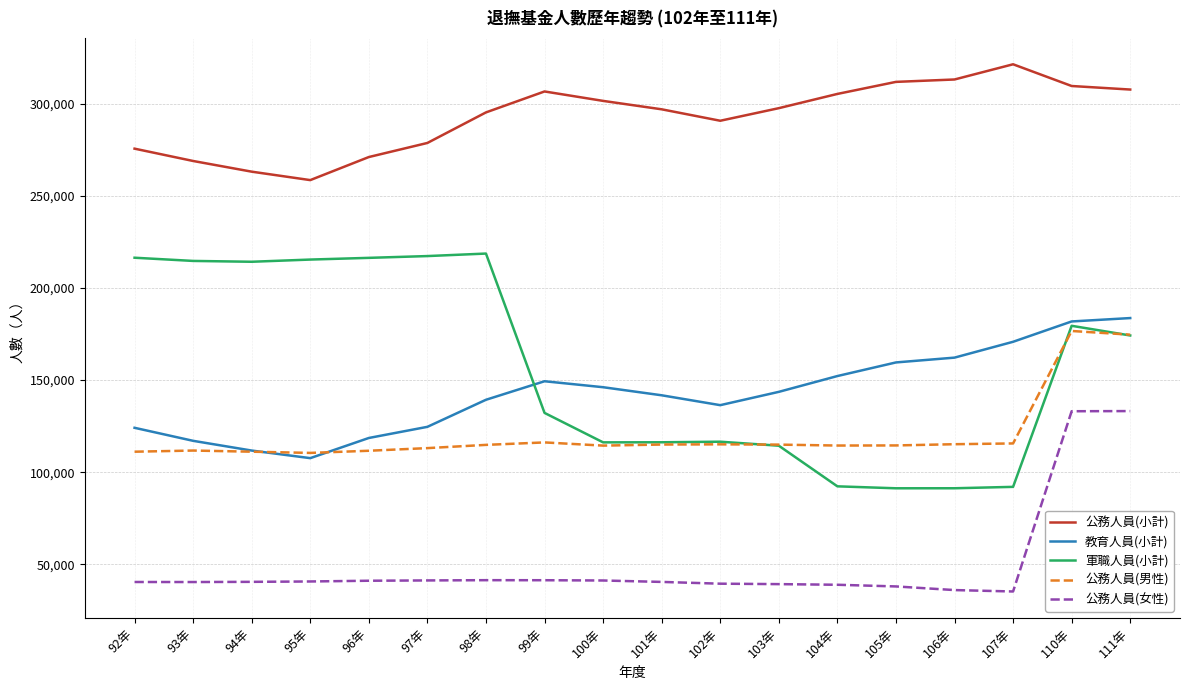

Which category has the lowest value in the 教育人員(小計) series?

95年